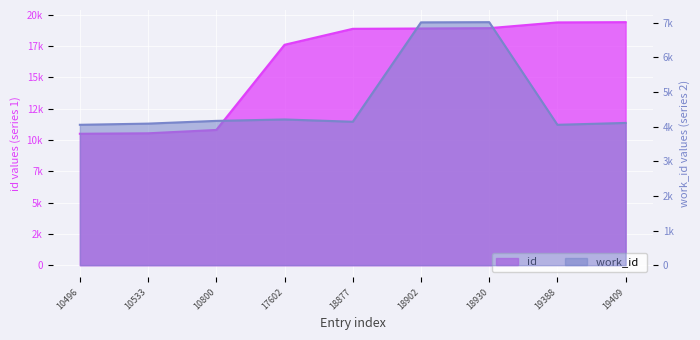

List the series in order of their overall mean, highest first.

id, work_id